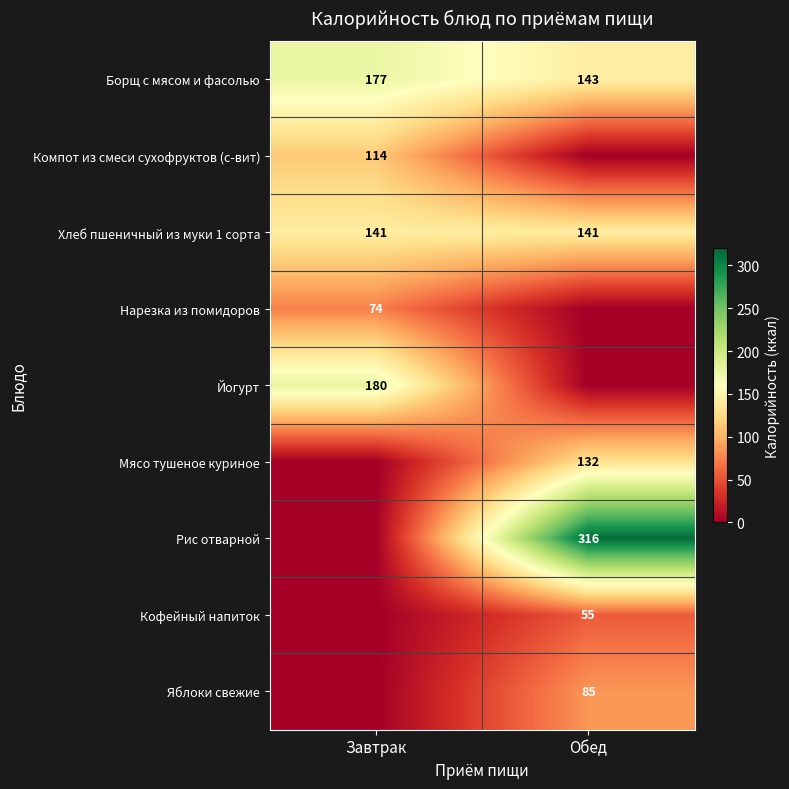

What value does the Хлеб пшеничный из муки 1 сорта series have at Завтрак?

141